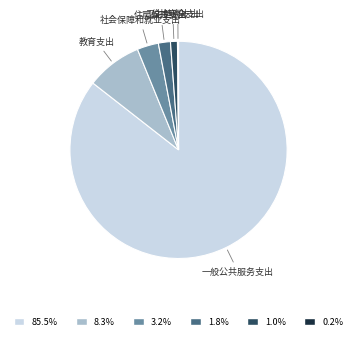

Is there a majority slice in this chart?

Yes